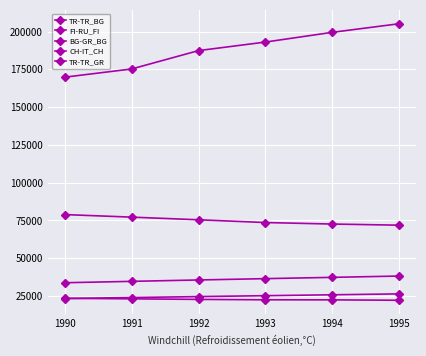

What value does the BG-GR_BG series have at 1992, to the nearest 10?

75470